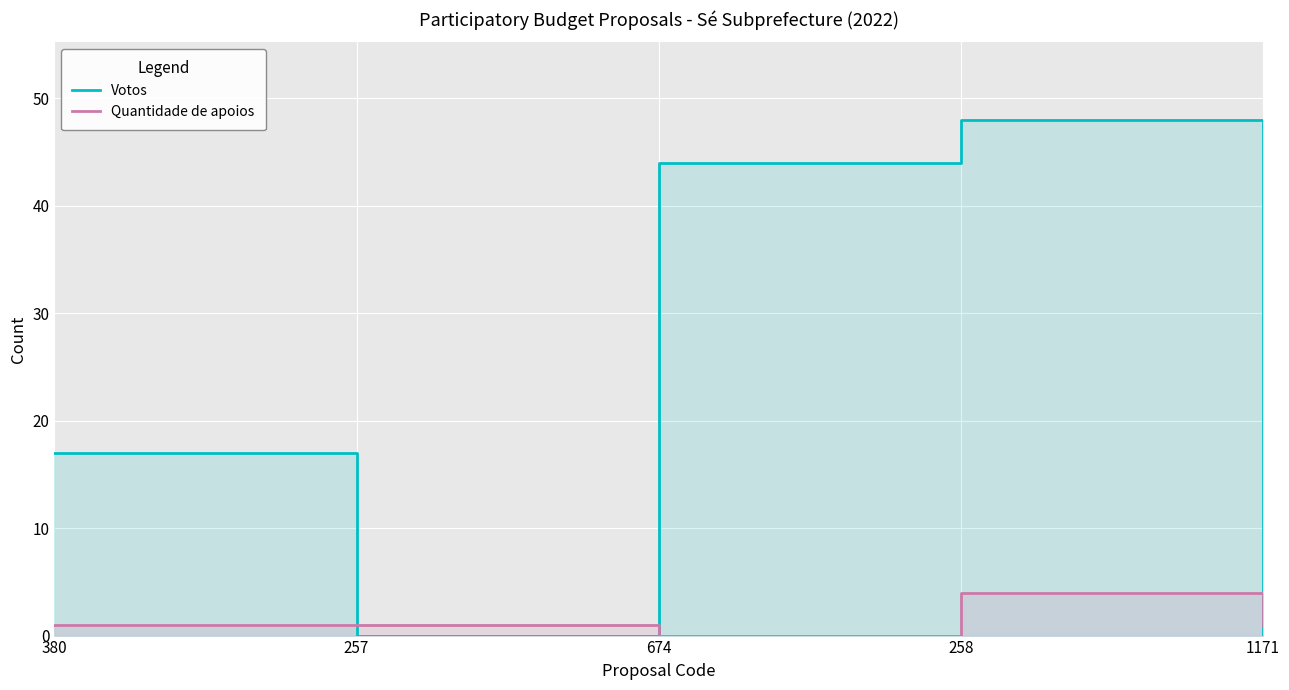

Count the number of categories in the chart.

5